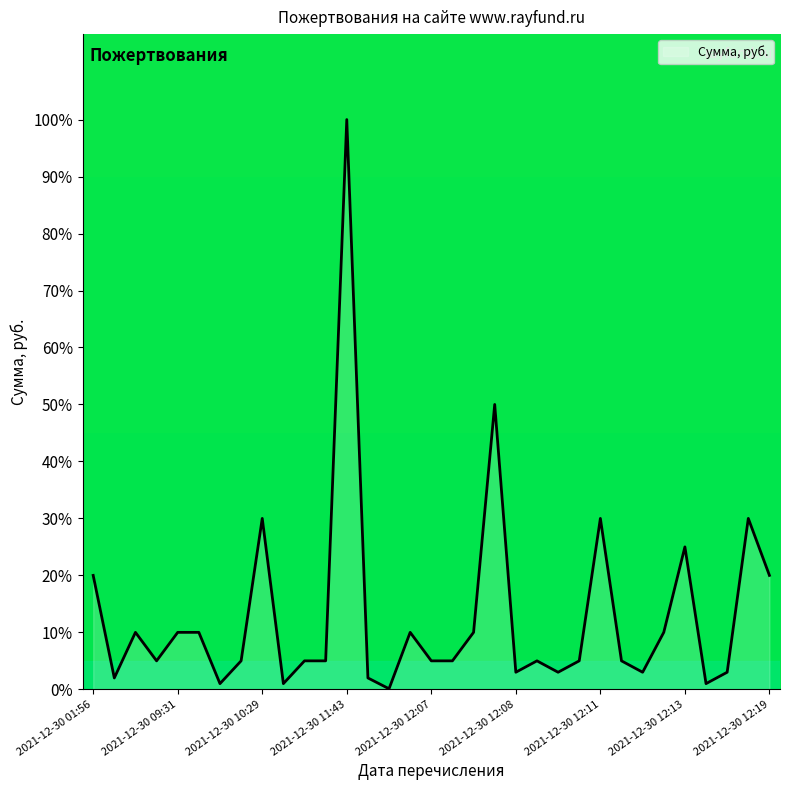

What is the maximum value shown in the chart?

100.0